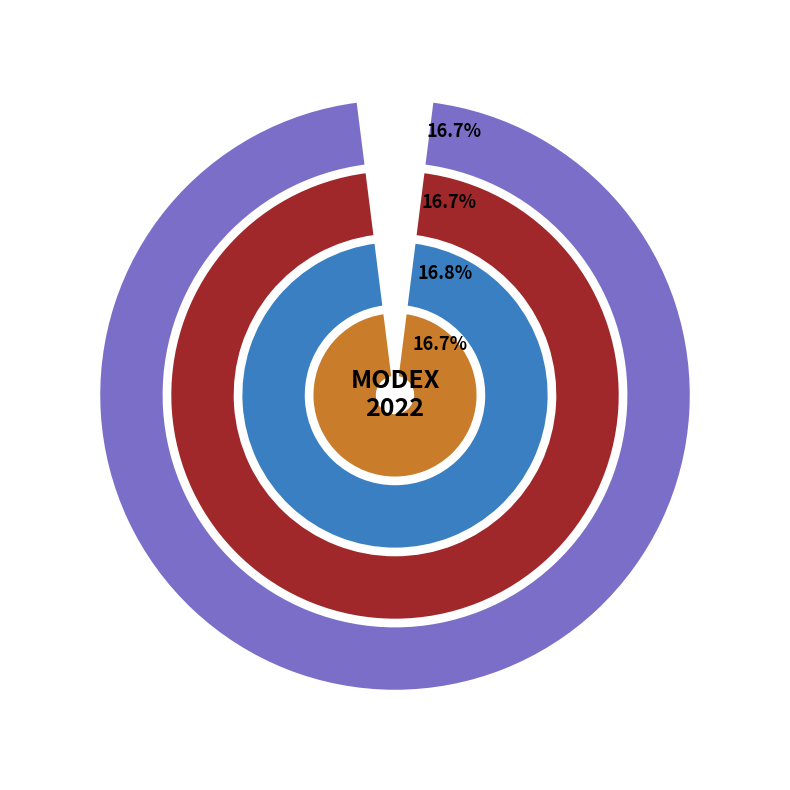

What is the smallest slice in the pie chart?

Webb-Stiles Company